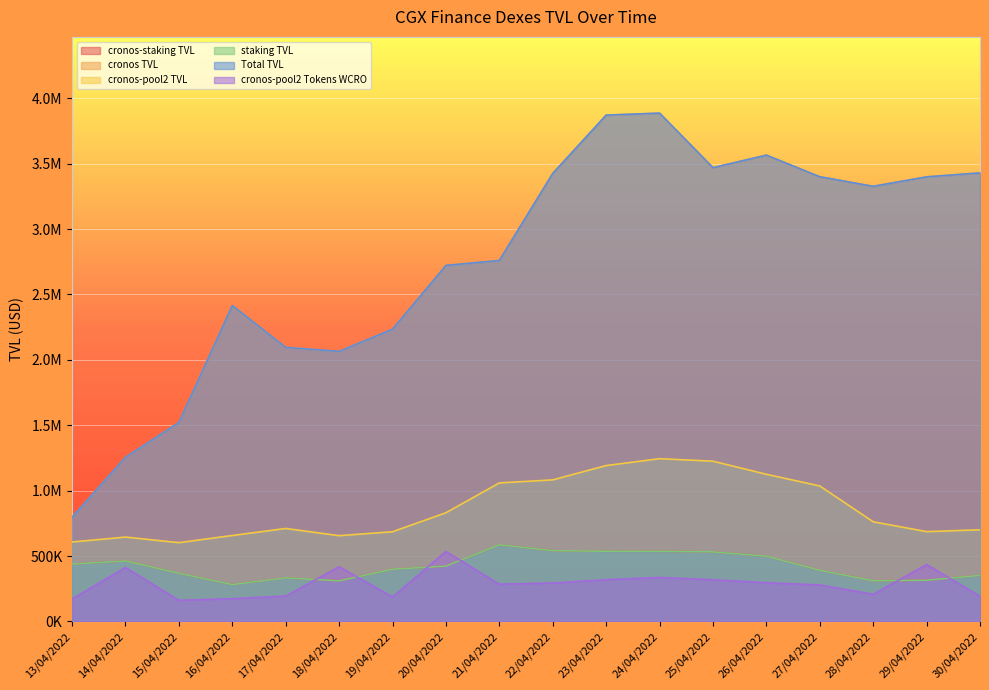

Reading right to left, list all the values displayed in this chart.

cronos-staking TVL: 30/04/2022=352514.0	29/04/2022=315312.5	28/04/2022=311138.1	27/04/2022=391554.4	26/04/2022=499411.9	25/04/2022=531805.6	24/04/2022=536888.0	23/04/2022=537130.4	22/04/2022=541100.4	21/04/2022=586593.8	20/04/2022=423391.7	19/04/2022=399628.6	18/04/2022=310836.4	17/04/2022=333681.3	16/04/2022=282027.6	15/04/2022=368631.6	14/04/2022=463034.3	13/04/2022=439008.8
cronos TVL: 30/04/2022=3429387.6	29/04/2022=3398911.4	28/04/2022=3326777.9	27/04/2022=3399774.2	26/04/2022=3565128.5	25/04/2022=3469335.4	24/04/2022=3886151.1	23/04/2022=3871009.3	22/04/2022=3425312.8	21/04/2022=2759887.6	20/04/2022=2721995.5	19/04/2022=2234719.1	18/04/2022=2064867.9	17/04/2022=2095305.4	16/04/2022=2415369.2	15/04/2022=1521687.5	14/04/2022=1255641.6	13/04/2022=797596.6
cronos-pool2 TVL: 30/04/2022=700811.9	29/04/2022=686918.6	28/04/2022=762193.3	27/04/2022=1035968.2	26/04/2022=1125299.0	25/04/2022=1225285.2	24/04/2022=1244563.4	23/04/2022=1191862.3	22/04/2022=1082615.8	21/04/2022=1059356.1	20/04/2022=831147.6	19/04/2022=686120.8	18/04/2022=656012.4	17/04/2022=711020.1	16/04/2022=657339.2	15/04/2022=602745.2	14/04/2022=645250.6	13/04/2022=607687.8
staking TVL: 30/04/2022=352514.0	29/04/2022=315312.5	28/04/2022=311138.1	27/04/2022=391554.4	26/04/2022=499411.9	25/04/2022=531805.6	24/04/2022=536888.0	23/04/2022=537130.4	22/04/2022=541100.4	21/04/2022=586593.8	20/04/2022=423391.7	19/04/2022=399628.6	18/04/2022=310836.4	17/04/2022=333681.3	16/04/2022=282027.6	15/04/2022=368631.6	14/04/2022=463034.3	13/04/2022=439008.8
Total TVL: 30/04/2022=3429387.6	29/04/2022=3398911.4	28/04/2022=3326777.9	27/04/2022=3399774.2	26/04/2022=3565128.5	25/04/2022=3469335.4	24/04/2022=3886151.1	23/04/2022=3871009.3	22/04/2022=3425312.8	21/04/2022=2759887.6	20/04/2022=2721995.5	19/04/2022=2234719.1	18/04/2022=2064867.9	17/04/2022=2095305.4	16/04/2022=2415369.2	15/04/2022=1521687.5	14/04/2022=1255641.6	13/04/2022=797596.6
cronos-pool2 Tokens WCRO: 30/04/2022=193390.0	29/04/2022=435099.3	28/04/2022=208145.6	27/04/2022=279610.9	26/04/2022=296145.9	25/04/2022=319532.1	24/04/2022=336473.9	23/04/2022=319843.9	22/04/2022=294126.2	21/04/2022=285032.1	20/04/2022=534834.8	19/04/2022=187532.1	18/04/2022=418468.7	17/04/2022=193885.1	16/04/2022=174630.5	15/04/2022=161744.6	14/04/2022=412752.3	13/04/2022=172254.2